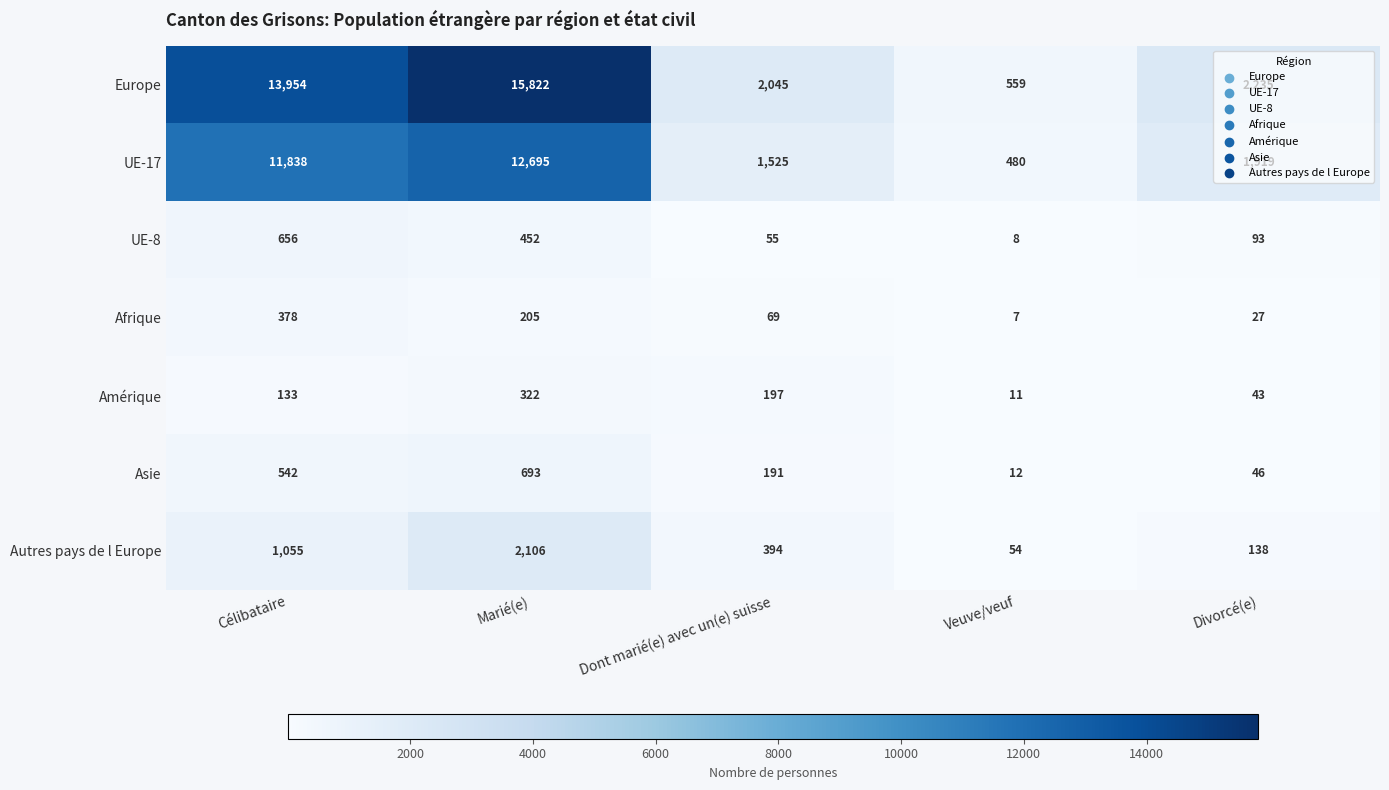

How many distinct data groups are displayed?

7